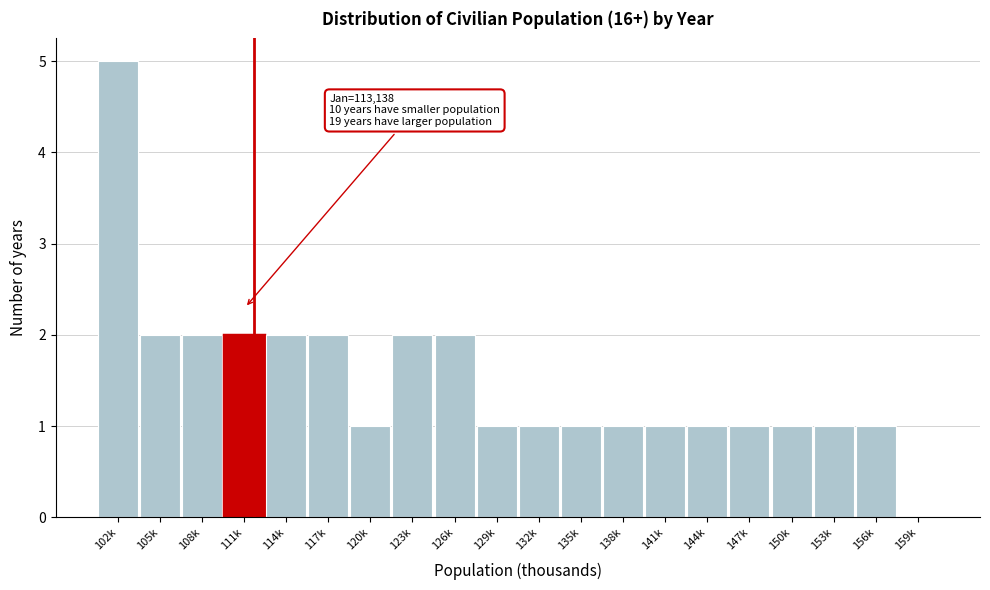

Reading left to right, extract all data points from this chart.

102k=5	105k=2	108k=2	111k=2	114k=2	117k=2	120k=1	123k=2	126k=2	129k=1	132k=1	135k=1	138k=1	141k=1	144k=1	147k=1	150k=1	153k=1	156k=1	159k=0